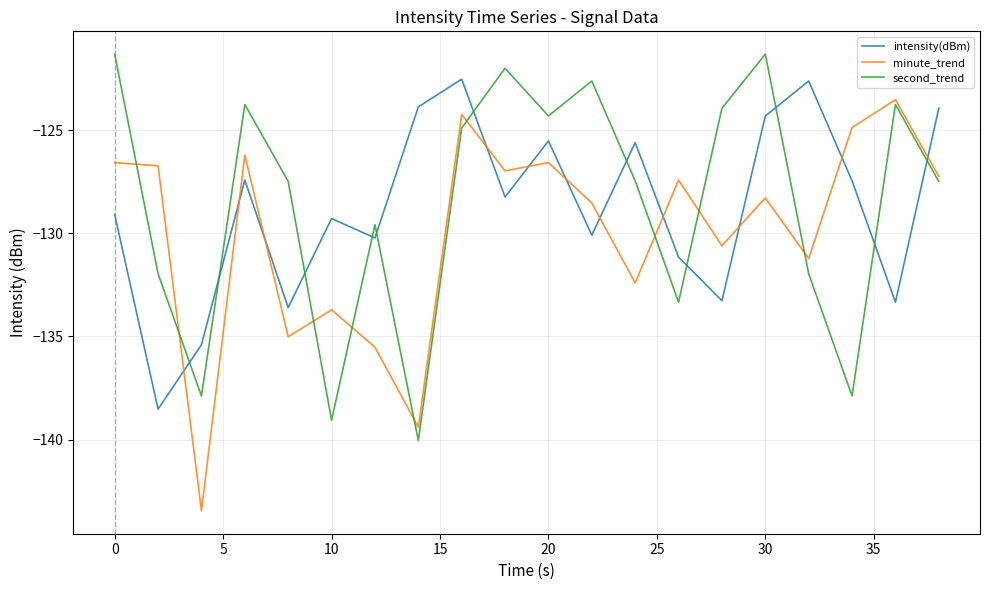

What is the average value of the minute_trend series?

-129.9